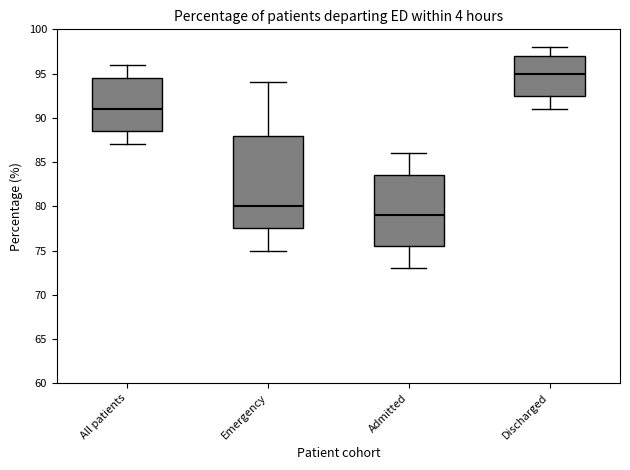

Reading left to right, read every box against the y-axis: the position of its median line, the range the box covers, and the ends of its whiskers. The values are not printed on the chart, so give them approximately, as read against the axis.

All patients: median 91.0, box 88.5 to 94.5, whiskers 87.0 to 96.0
Emergency: median 80.0, box 77.5 to 88.0, whiskers 75.0 to 94.0
Admitted: median 79.0, box 75.5 to 83.5, whiskers 73.0 to 86.0
Discharged: median 95.0, box 92.5 to 97.0, whiskers 91.0 to 98.0